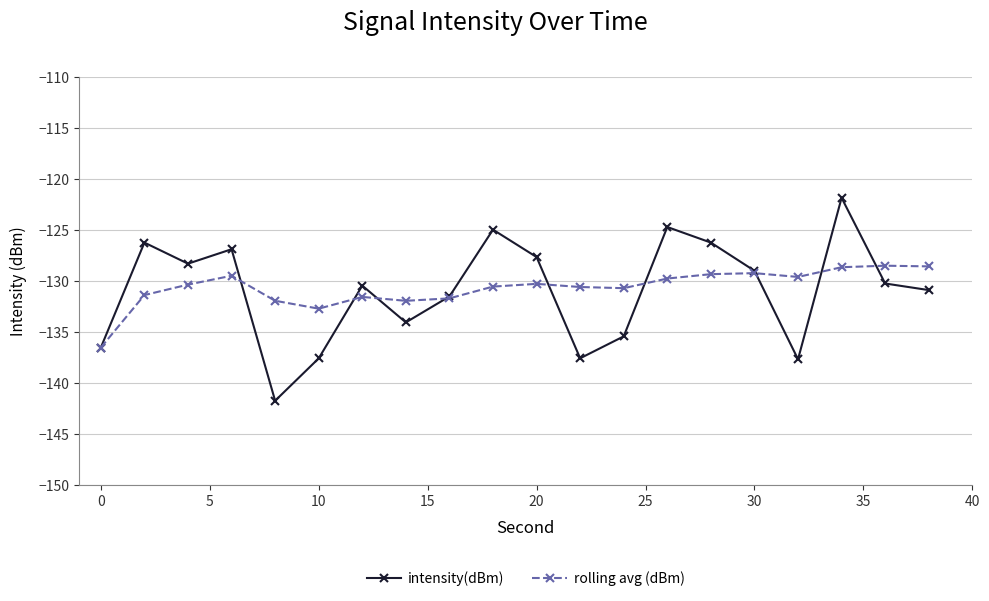

What is the difference between the maximum and minimum values in the rolling avg (dBm) series?

8.0